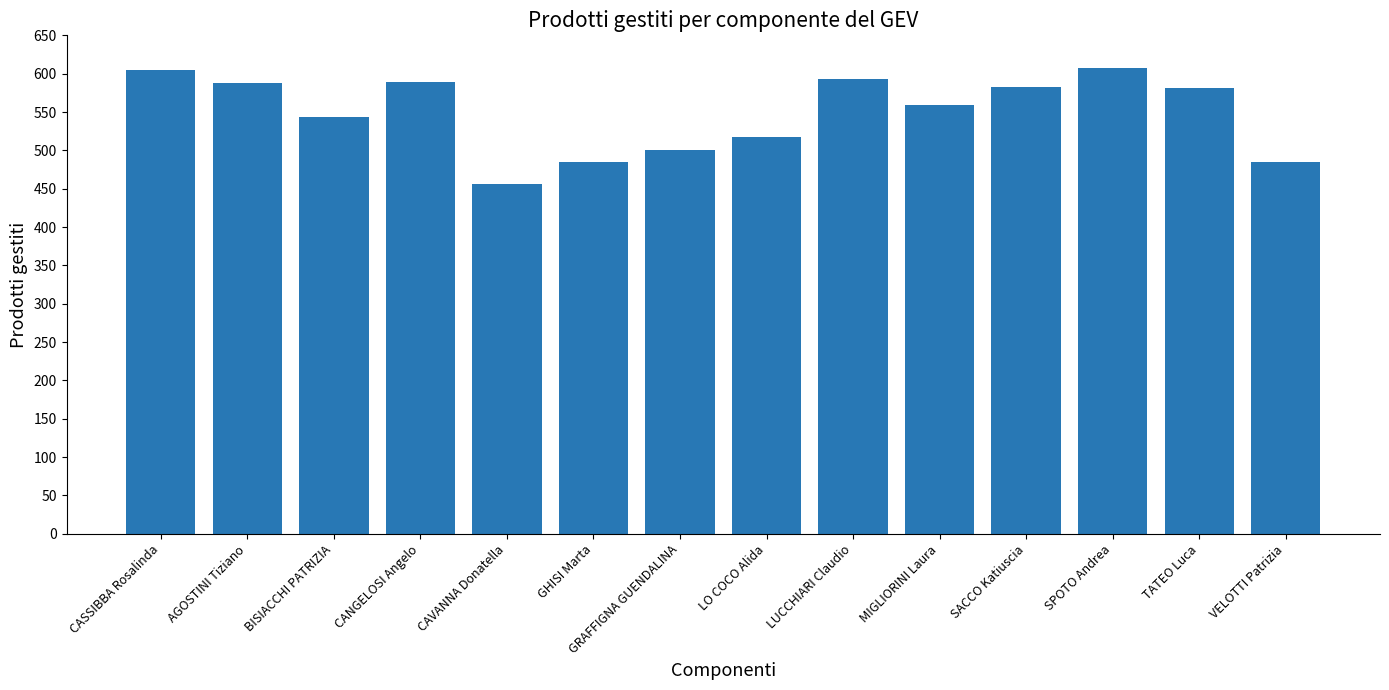

How many bars are there in total?

14